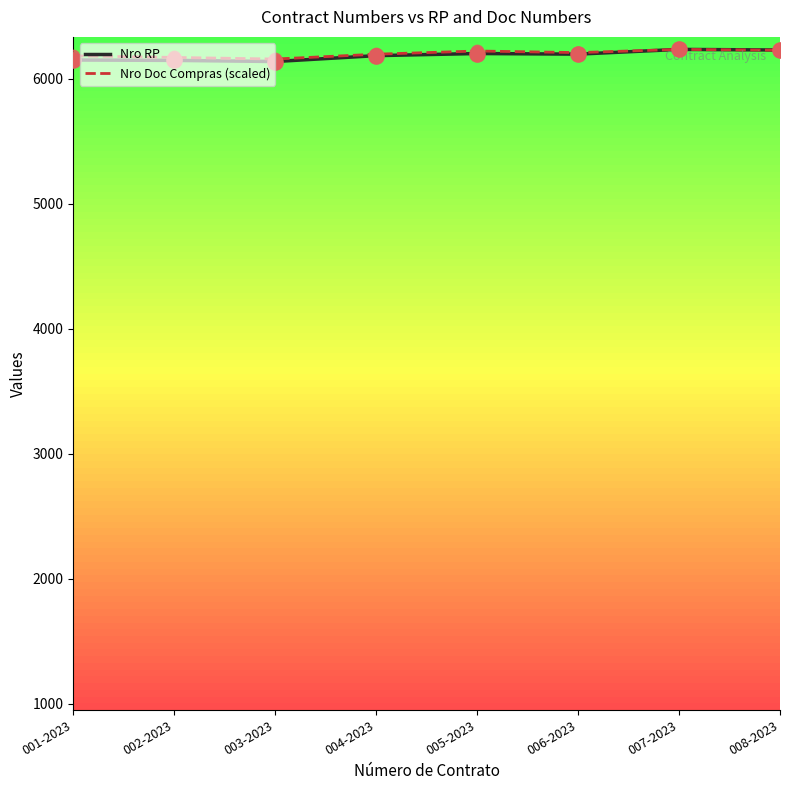

The Nro Doc Compras (scaled) series shows 6228.6 at 008-2023. True or false?

True